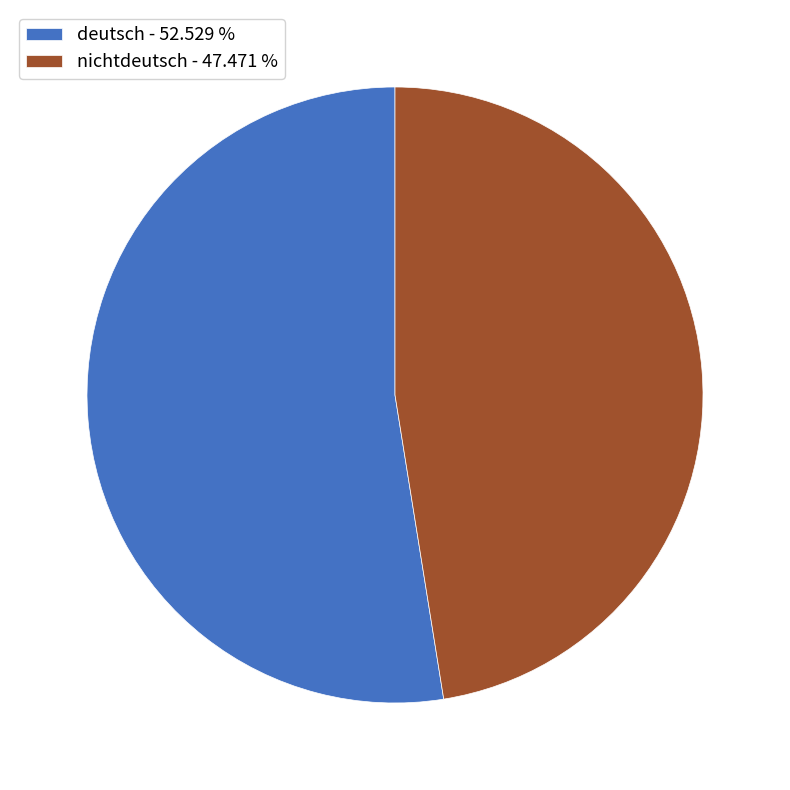

The deutsch slice represents 66% of the pie. True or false?

False